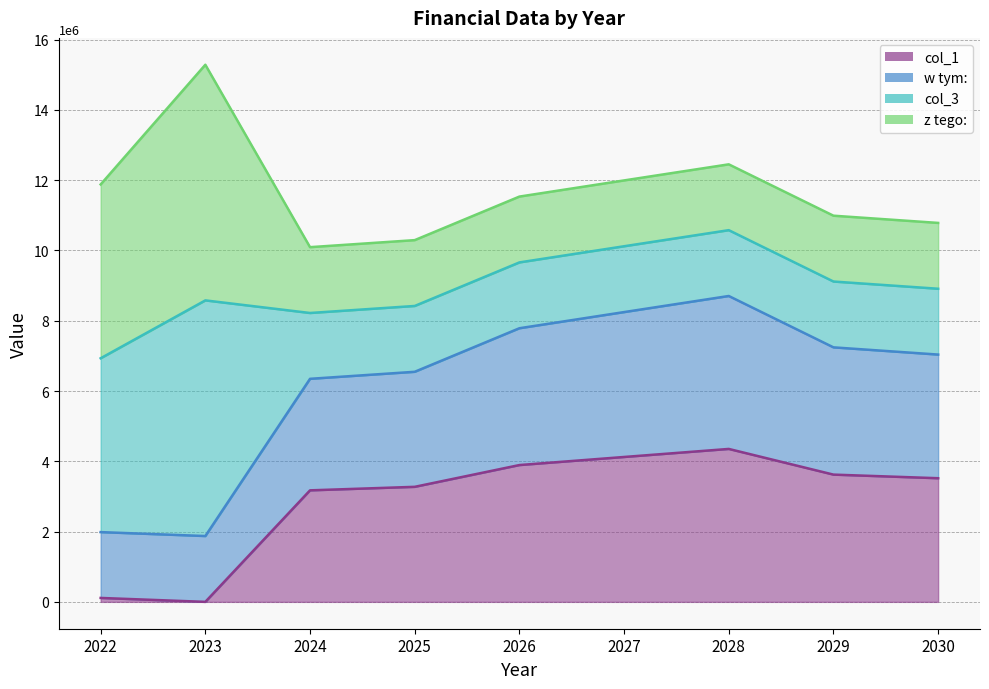

Where is the first local maximum for w tym:?

2028